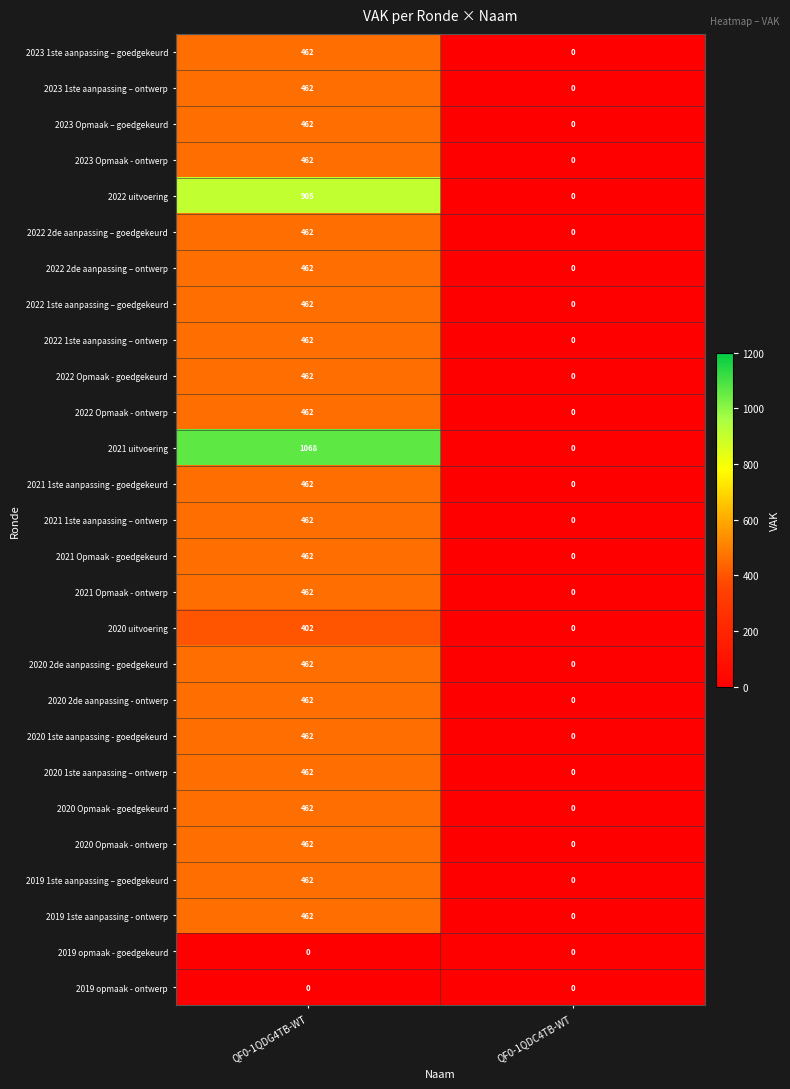

Which series has the largest total across all categories?

2021 uitvoering